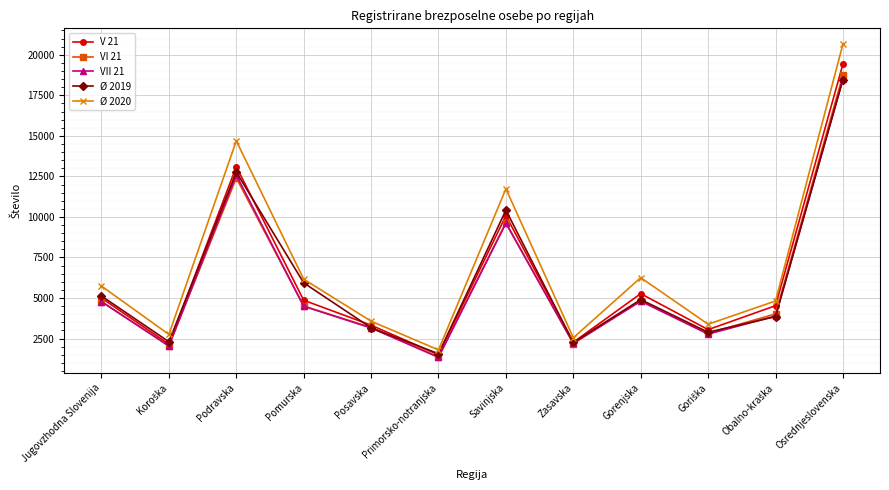

Which series changed the most between Pomurska and Savinjska?

Ø 2020